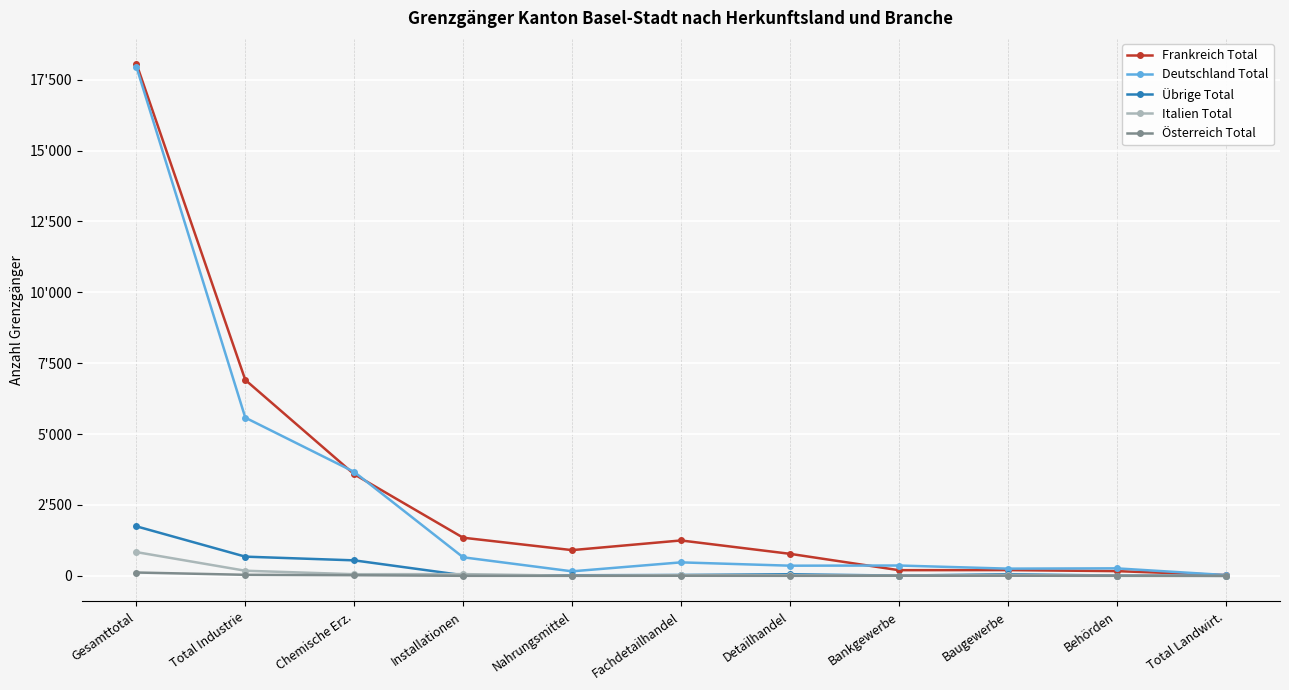

What is the value of the Frankreich Total point at the 10th from the left?

167